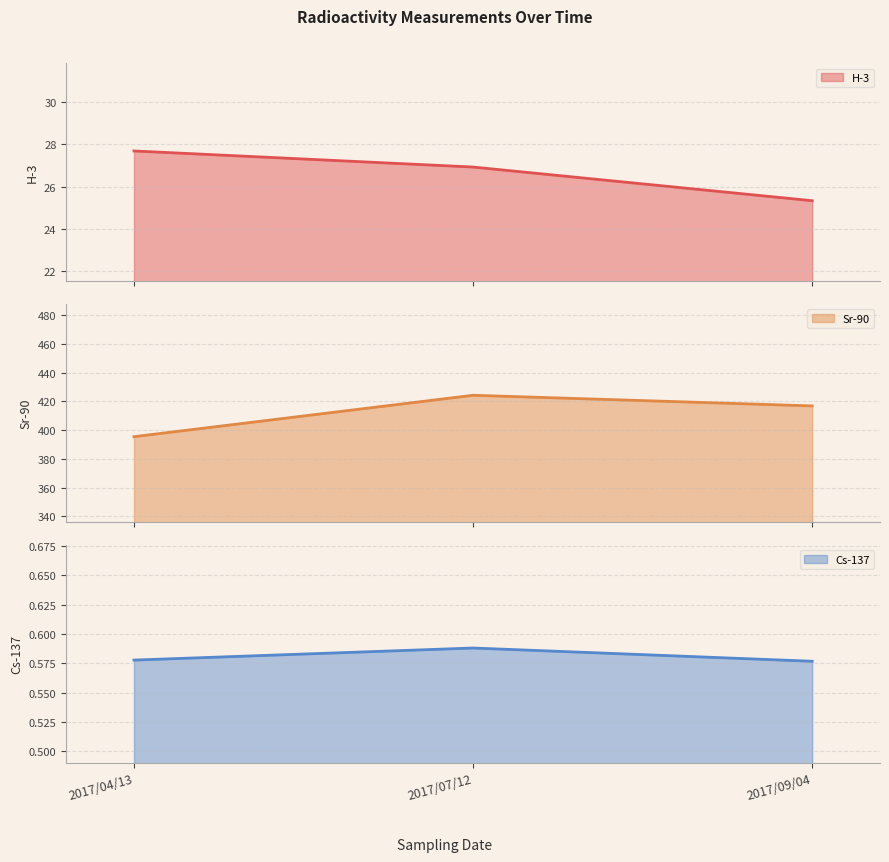

What is the greatest value displayed?

424.3